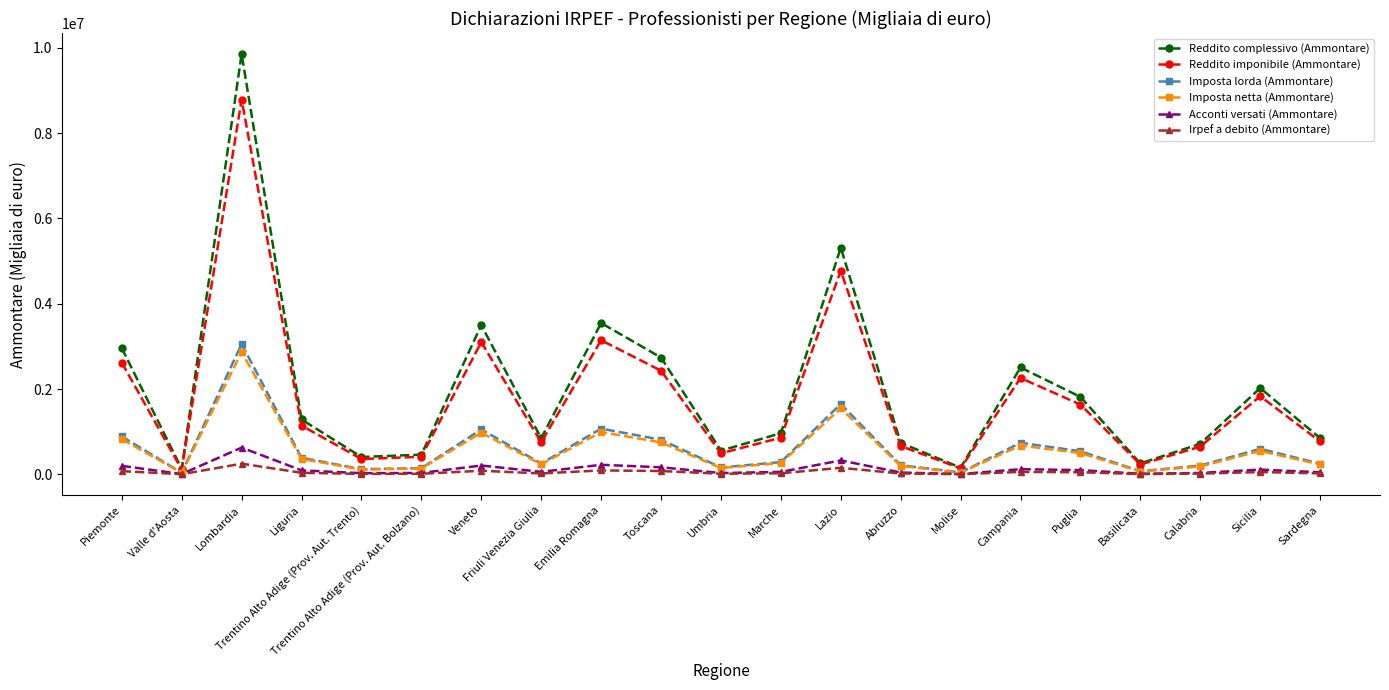

At how many categories does at least one series exceed 9712489?

1